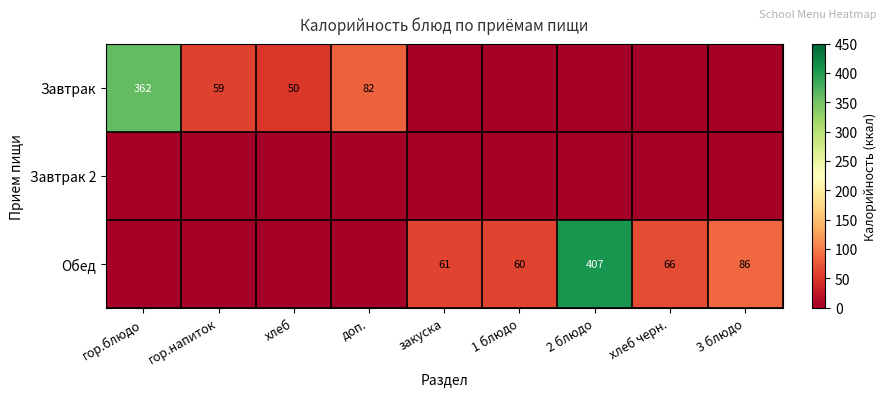

How many data points in Завтрак are above 0?

4